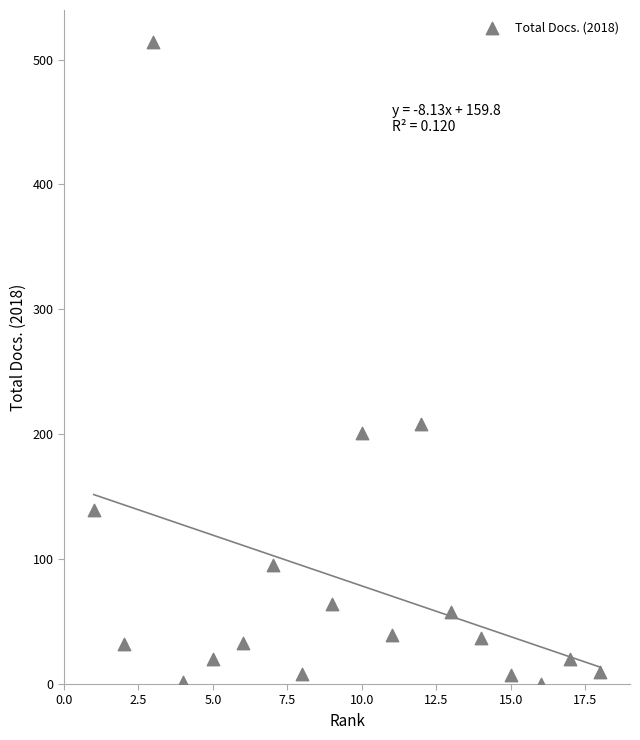

What is the range of Y values (max minus min)?

514